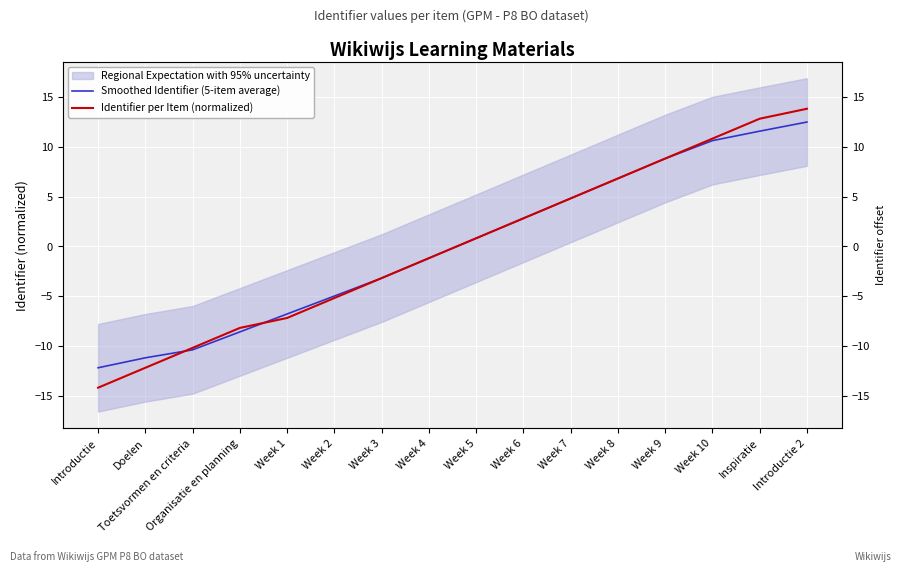

At how many categories does at least one series exceed 1?

7